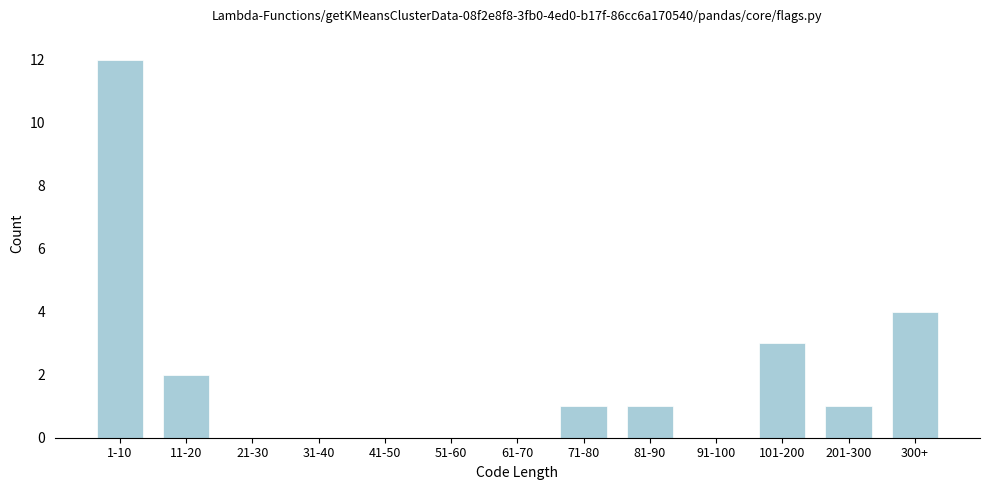

Reading right to left, list all the values displayed in this chart.

300+=4	201-300=1	101-200=3	91-100=0	81-90=1	71-80=1	61-70=0	51-60=0	41-50=0	31-40=0	21-30=0	11-20=2	1-10=12